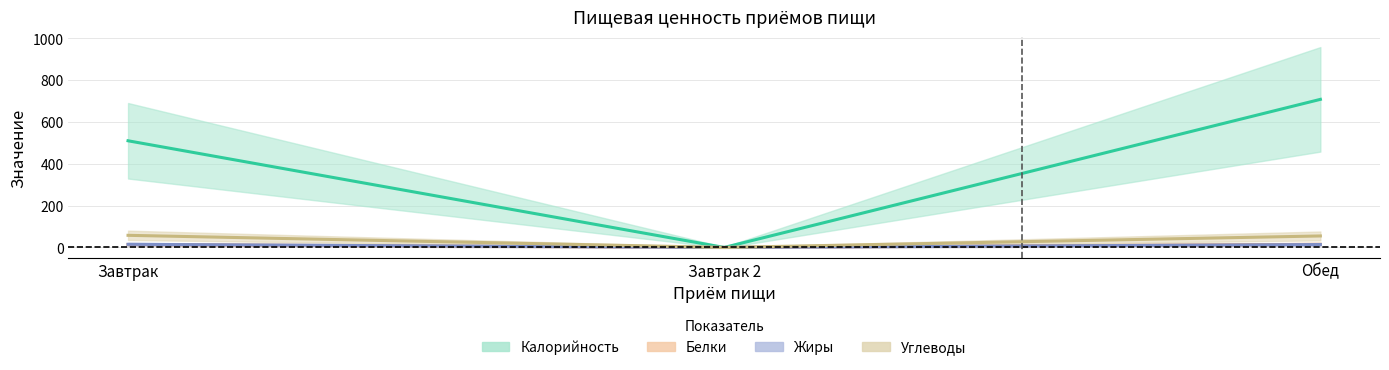

What is the value of the Жиры point at the 3rd from the left?

14